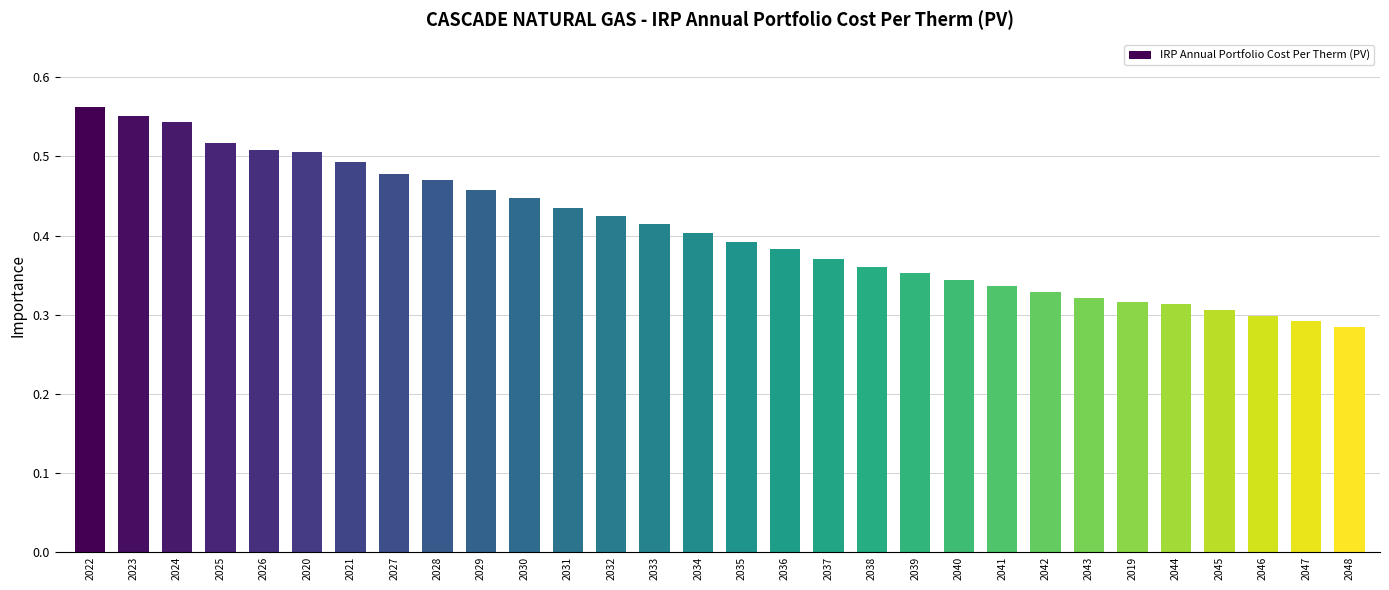

Between 2047 and 2040, which is larger?

2040